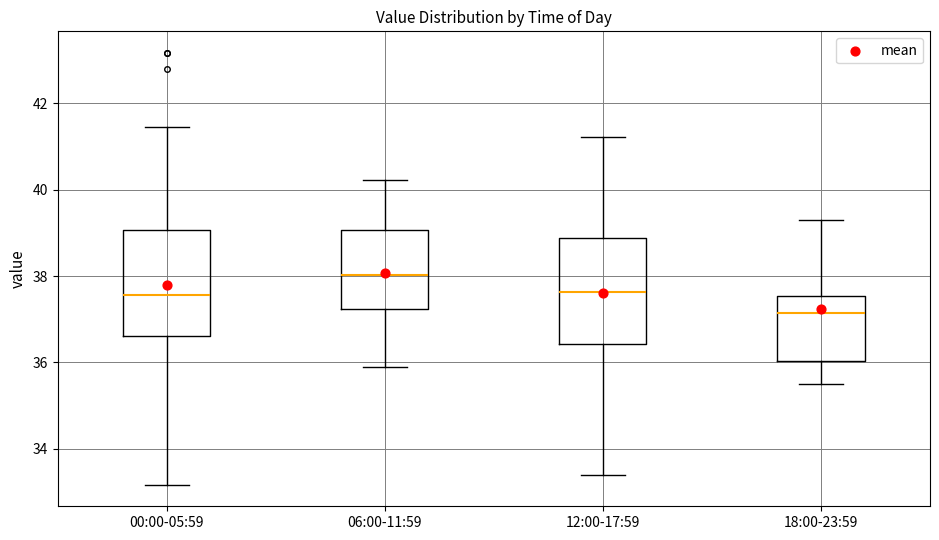

Which box has the lowest median line?

18:00-23:59